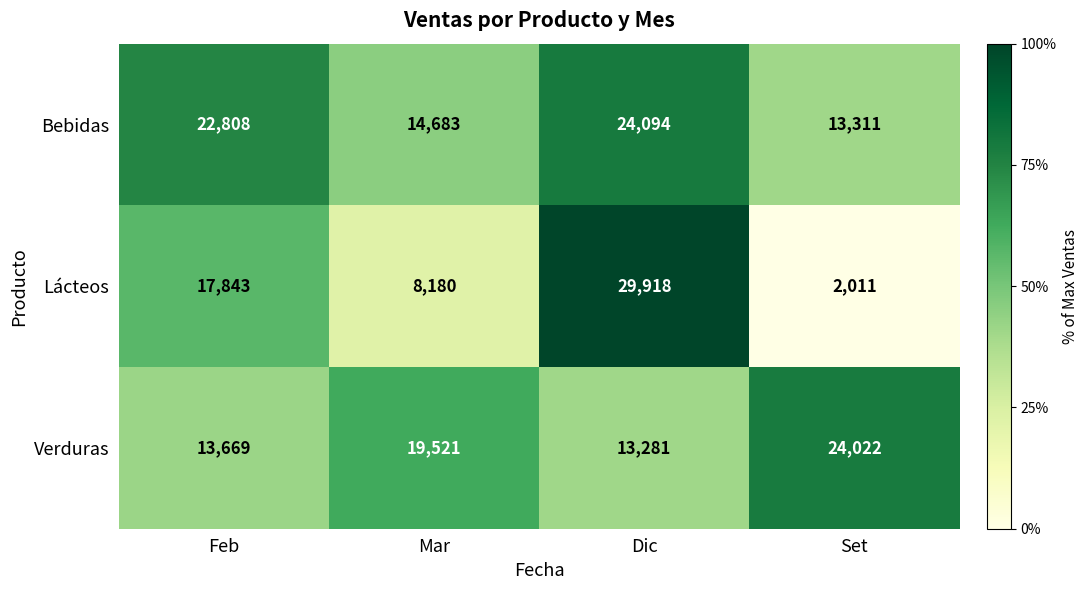

What is the greatest value displayed?

29918